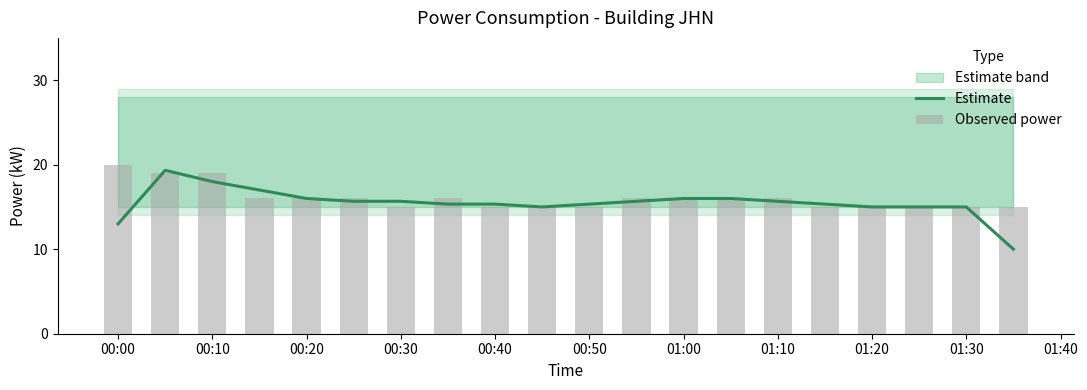

What is the lowest value of the Estimate series?

10.0